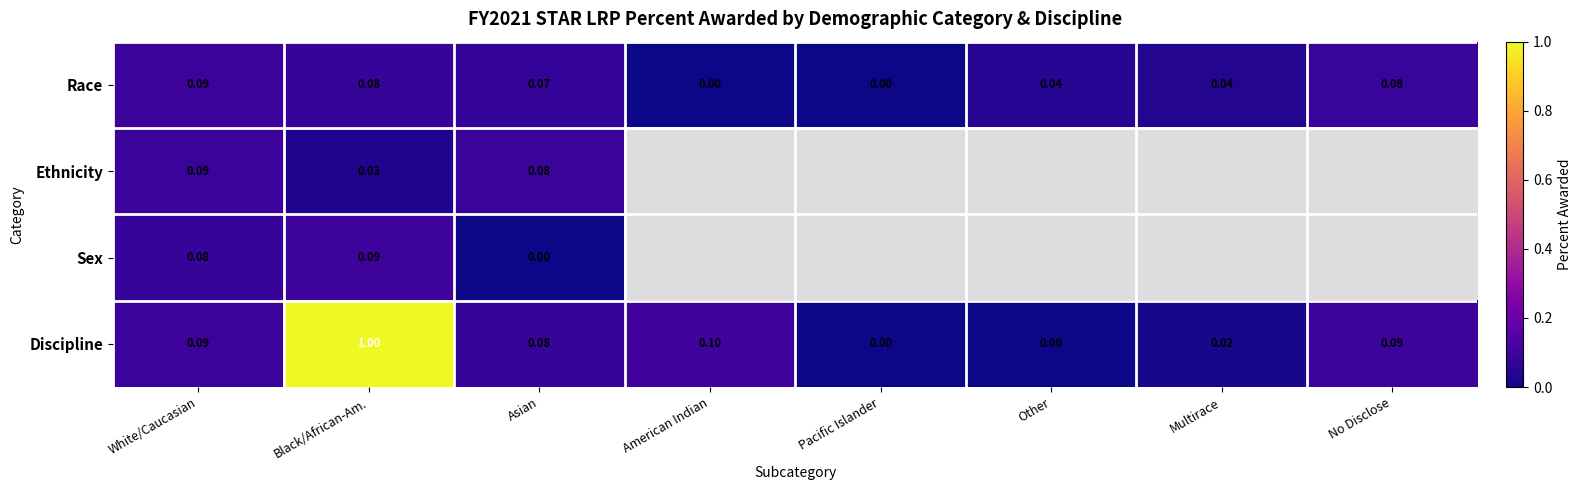

Between Pacific Islander and White/Caucasian, which is larger?

White/Caucasian